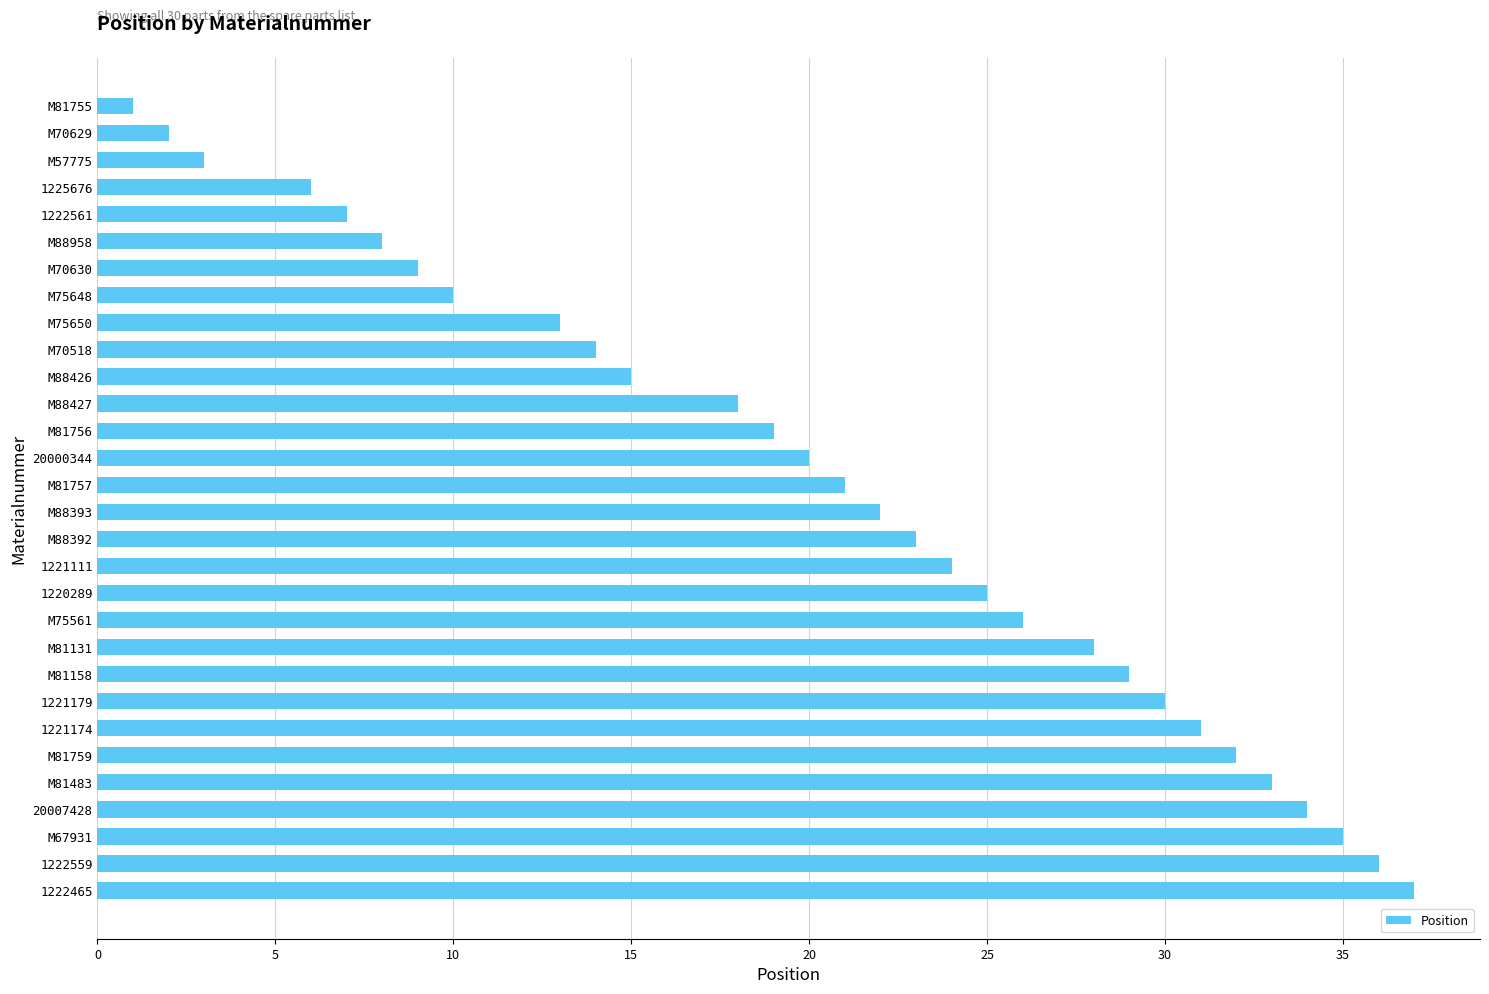

Reading top to bottom, what are all the values shown in this chart?

M81755=1	M70629=2	M57775=3	1225676=6	1222561=7	M88958=8	M70630=9	M75648=10	M75650=13	M70518=14	M88426=15	M88427=18	M81756=19	20000344=20	M81757=21	M88393=22	M88392=23	1221111=24	1220289=25	M75561=26	M81131=28	M81158=29	1221179=30	1221174=31	M81759=32	M81483=33	20007428=34	M67931=35	1222559=36	1222465=37